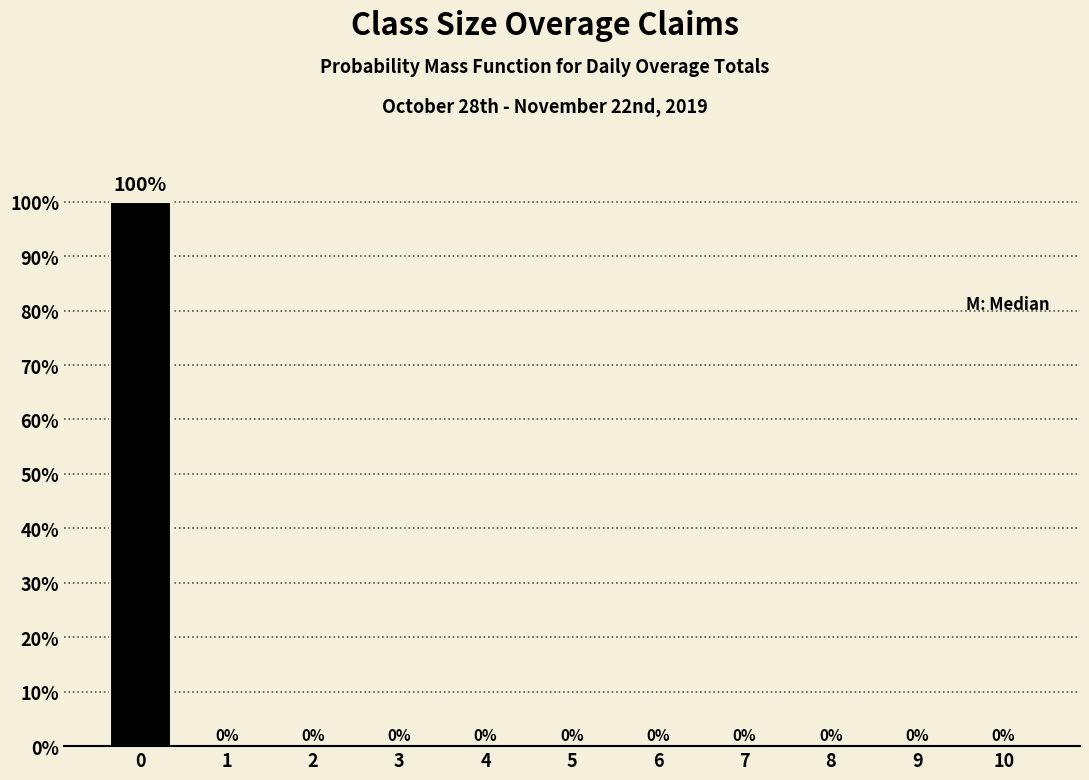

Reading left to right, transcribe all the data shown in this chart.

0=100	1=0	2=0	3=0	4=0	5=0	6=0	7=0	8=0	9=0	10=0